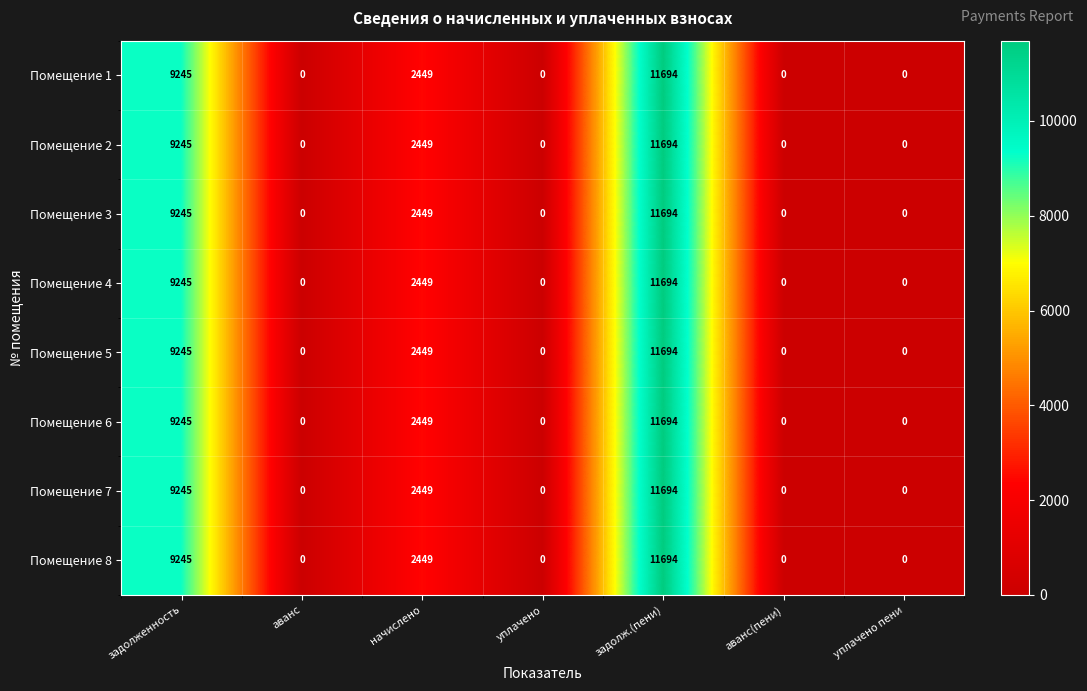

What is the maximum value shown in the chart?

11694